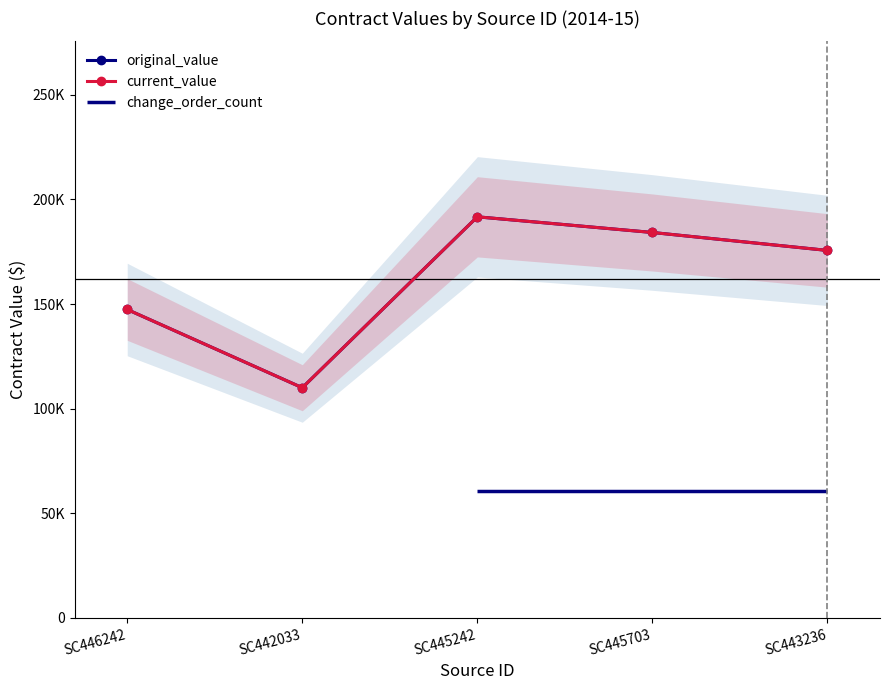

What is the label of the 3rd point from the right?

SC445242